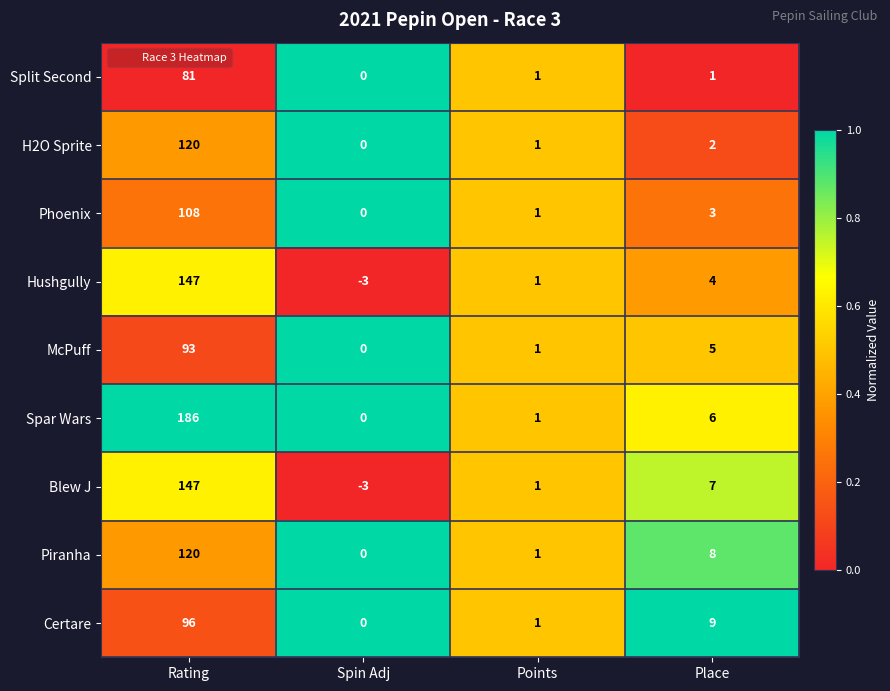

Is the value of Piranha at Place greater than the value of H2O Sprite at Place?

Yes